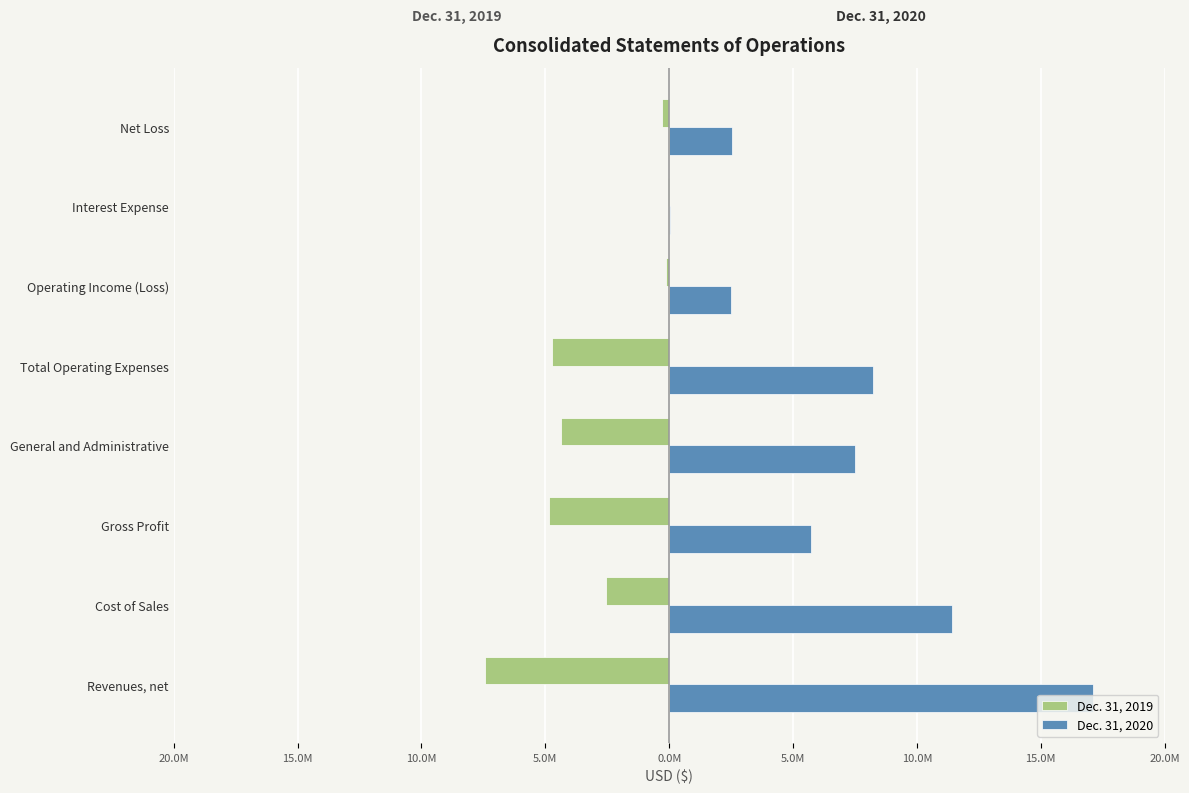

What are all the series names shown in the legend?

Dec. 31, 2019, Dec. 31, 2020